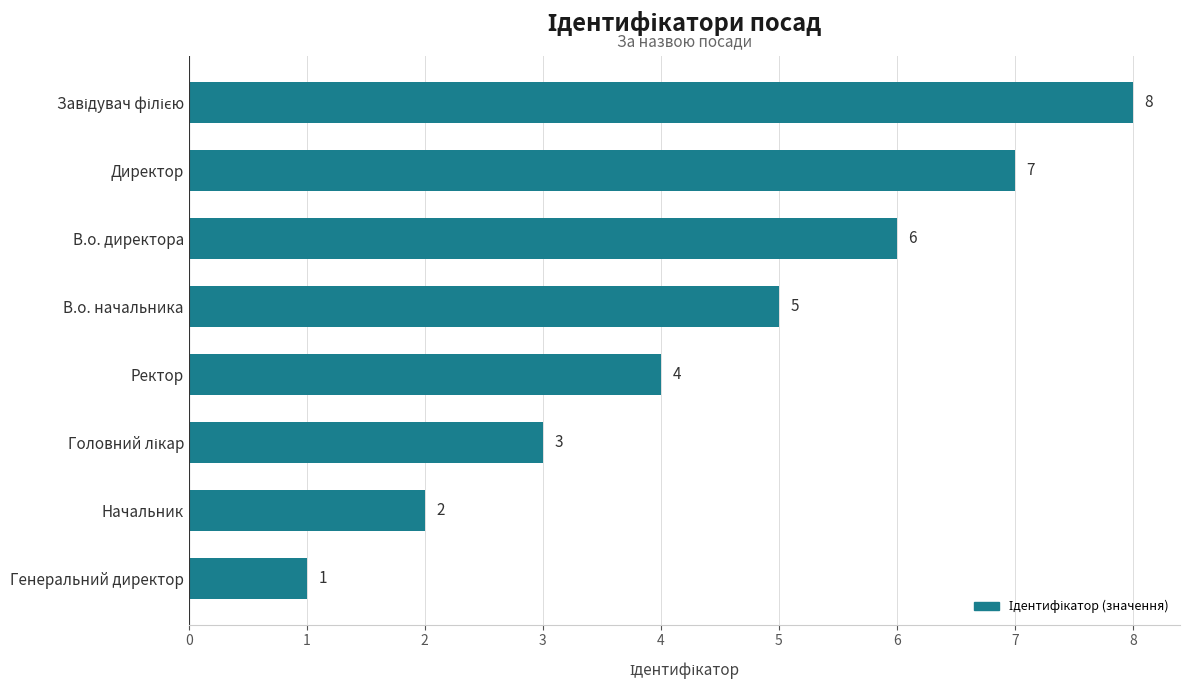

What is the difference between the second highest and second lowest values?

5